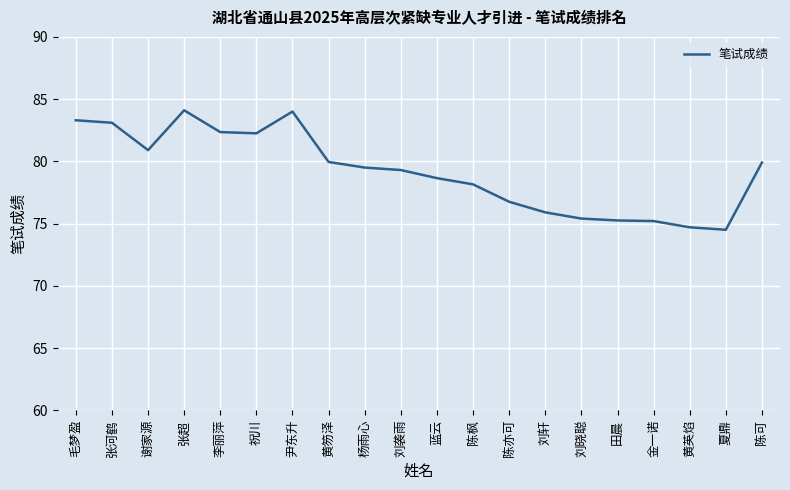

What position from the right is 刘轩?

7